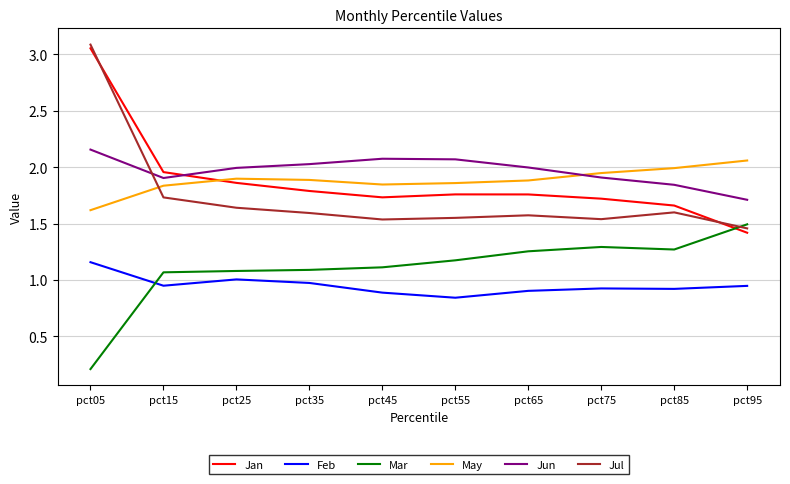

Is it true that Feb equals 0.6 at pct75?

False